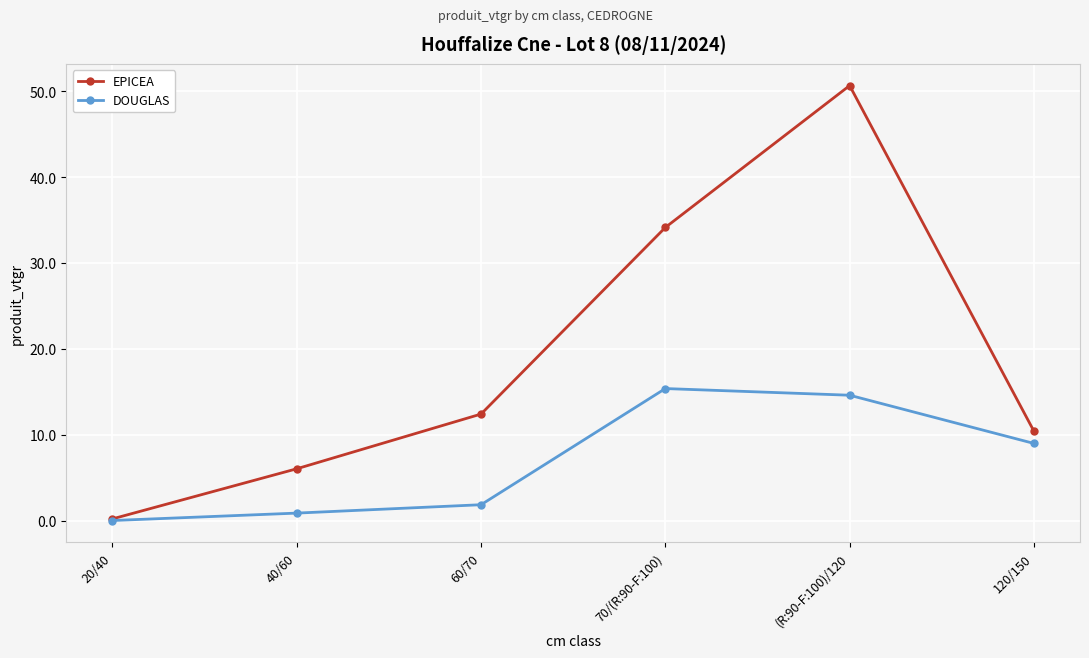

Which category has the lowest value across all series?

20/40